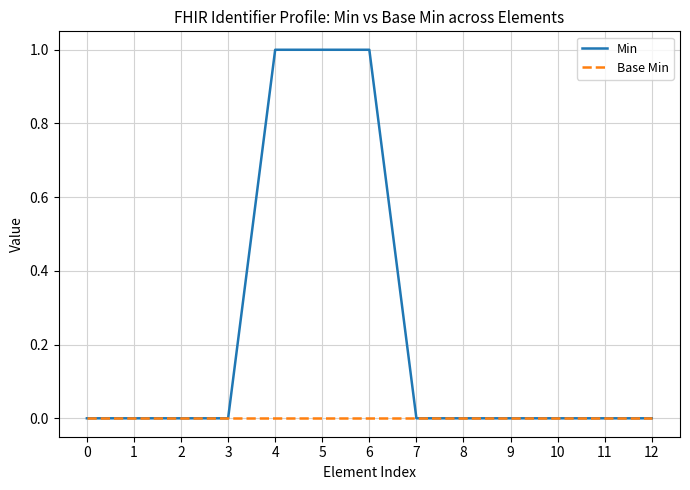

List the series in order of their peak value, lowest first.

Base Min, Min